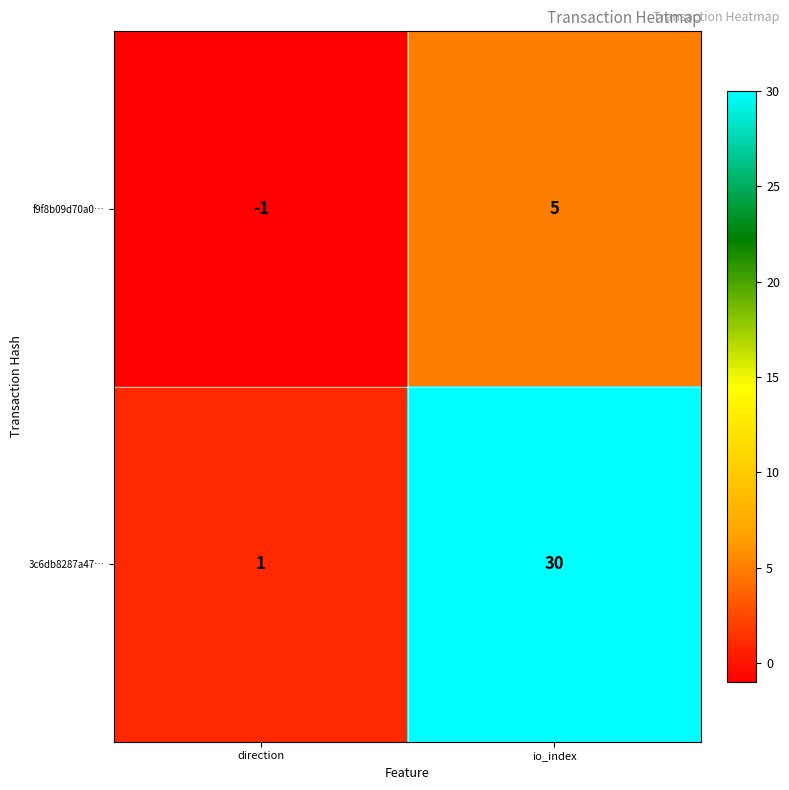

List the labels in order of 3c6db8287a47… value, smallest first.

direction, io_index